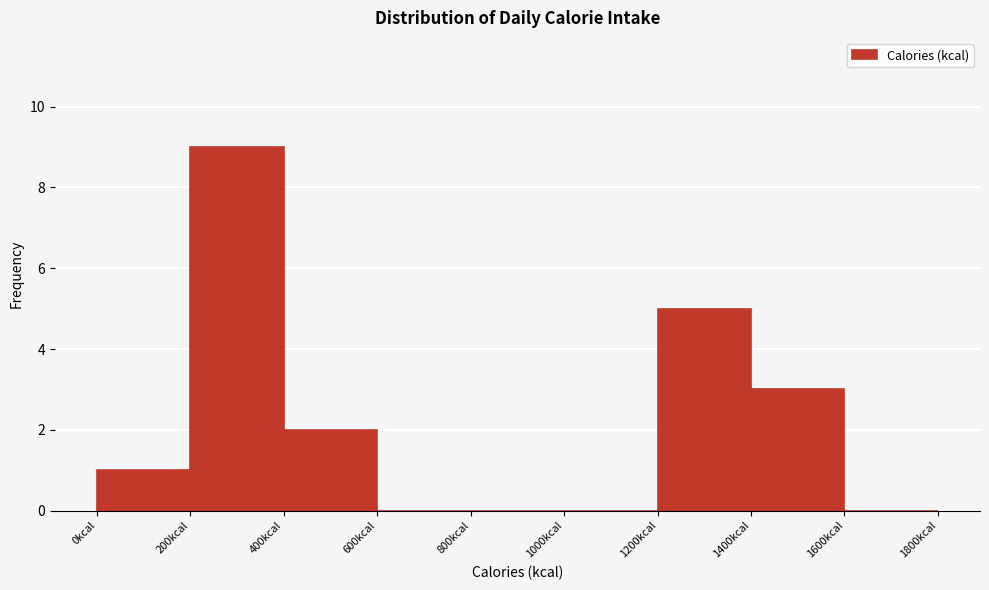

Reading left to right, transcribe this chart: for each bar, give the range it covers on the x-axis and its height. The values are not printed on the chart, so give them approximately, as read against the axis.

0 to 200: 1
200 to 400: 9
400 to 600: 2
600 to 800: 0
800 to 1000: 0
1000 to 1200: 0
1200 to 1400: 5
1400 to 1600: 3
1600 to 1800: 0